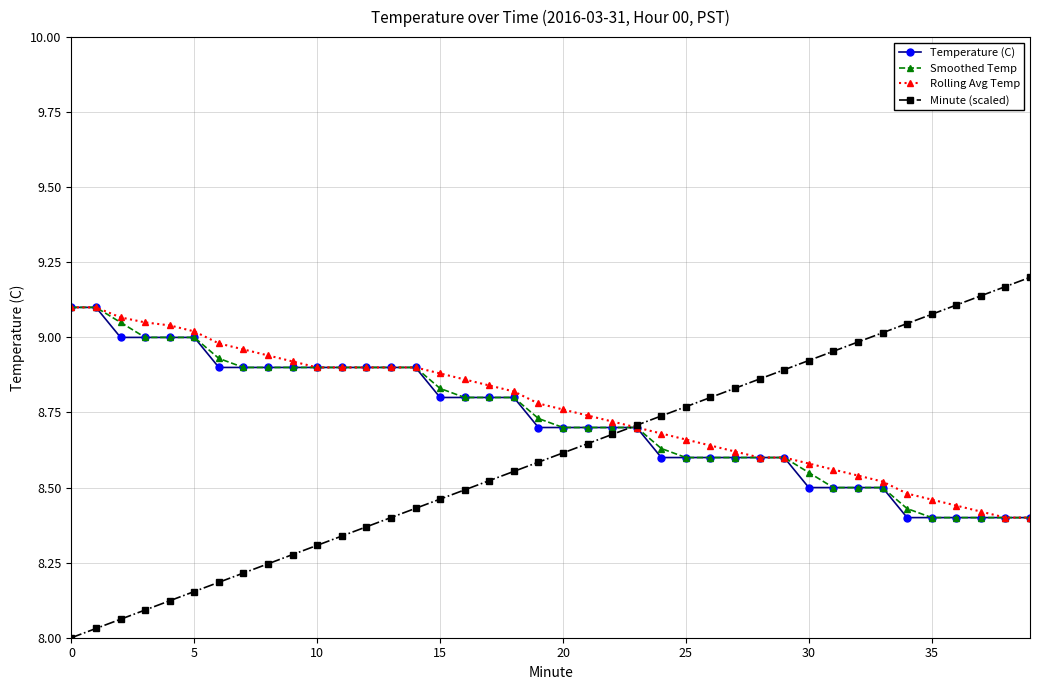

Which series has the largest range (max minus min)?

Minute (scaled)